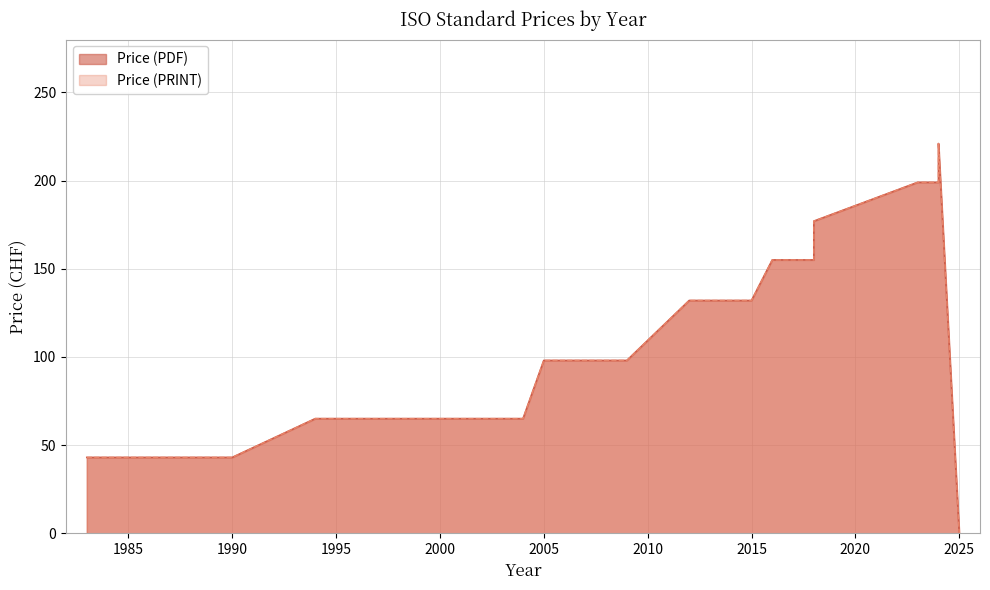

At which category does Price (PDF) reach its first local peak?

2024